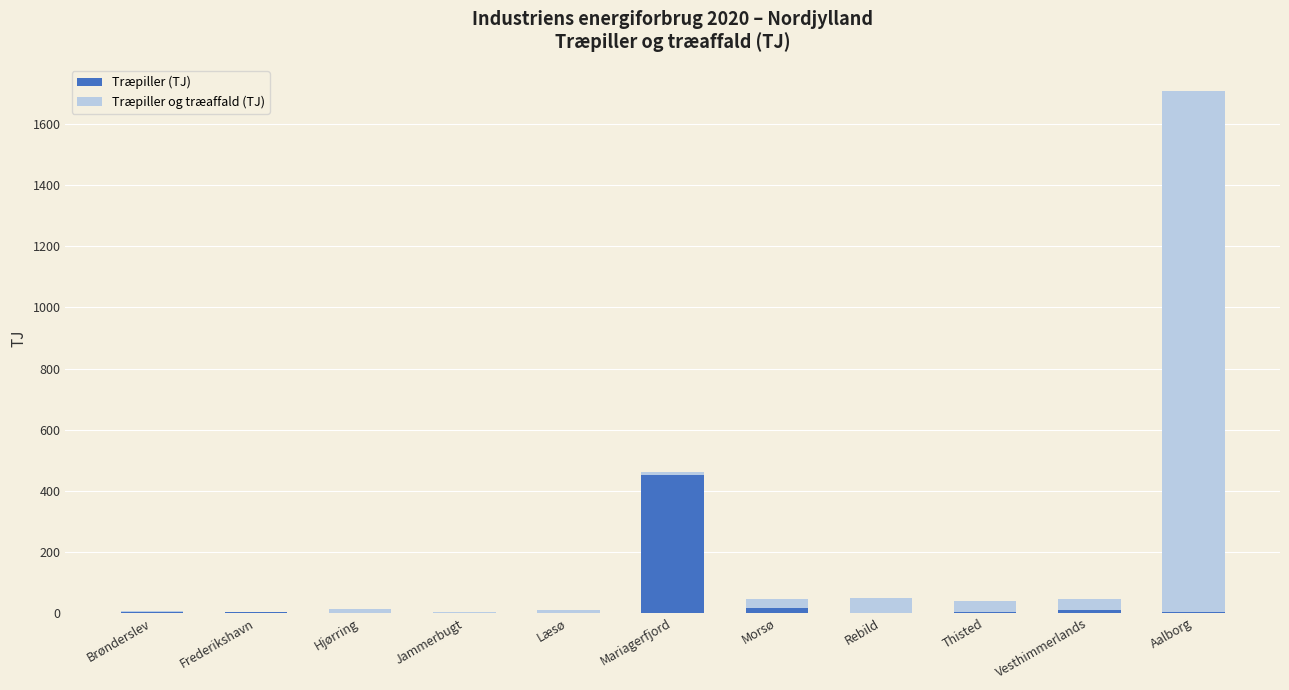

The Træpiller (TJ) series shows 0.0 at Rebild. True or false?

True